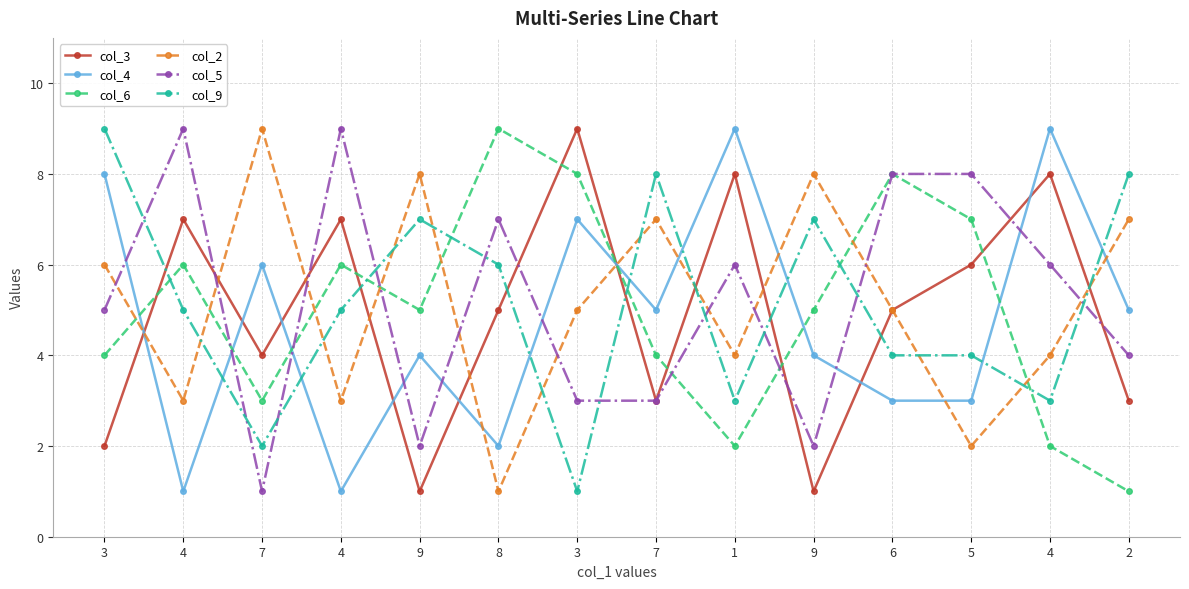

Between which two adjacent categories do col_6 and col_2 first intersect?

3 and 4